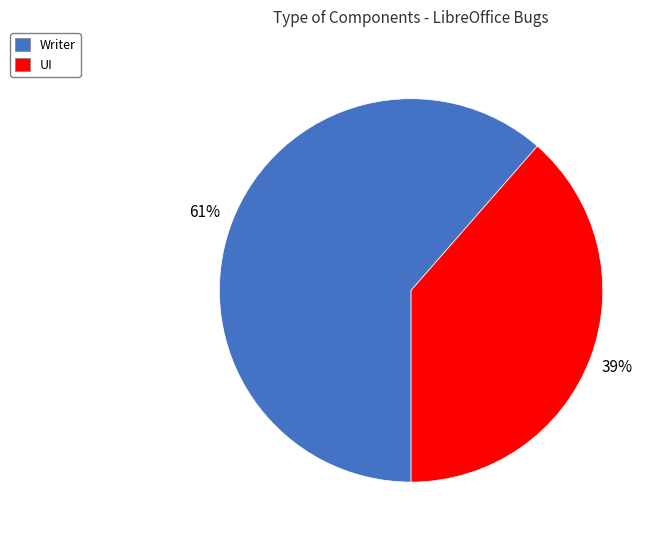

How many slices are in this pie chart?

2